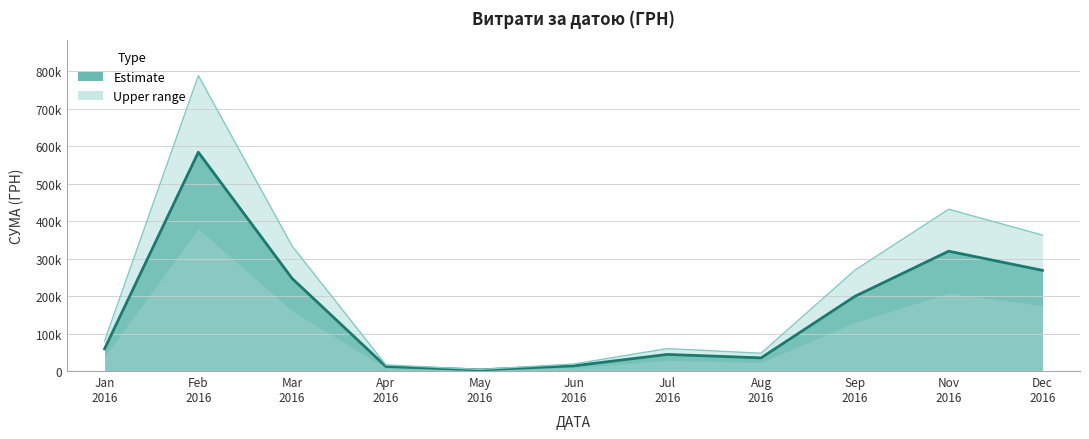

True or false: there are more than 1 points higher than both neighbors.

True